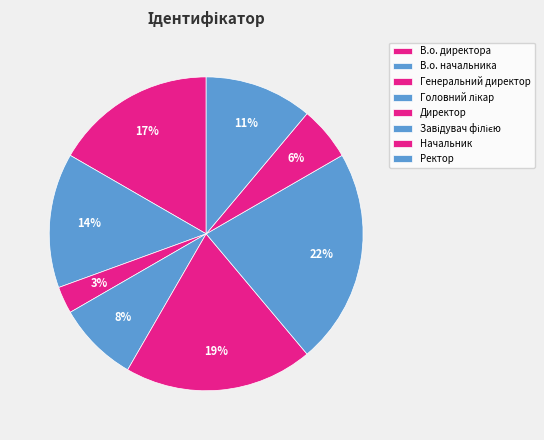

Rank the categories by value from highest to lowest.

Завідувач філією, Директор, В.о. директора, В.о. начальника, Ректор, Головний лікар, Начальник, Генеральний директор